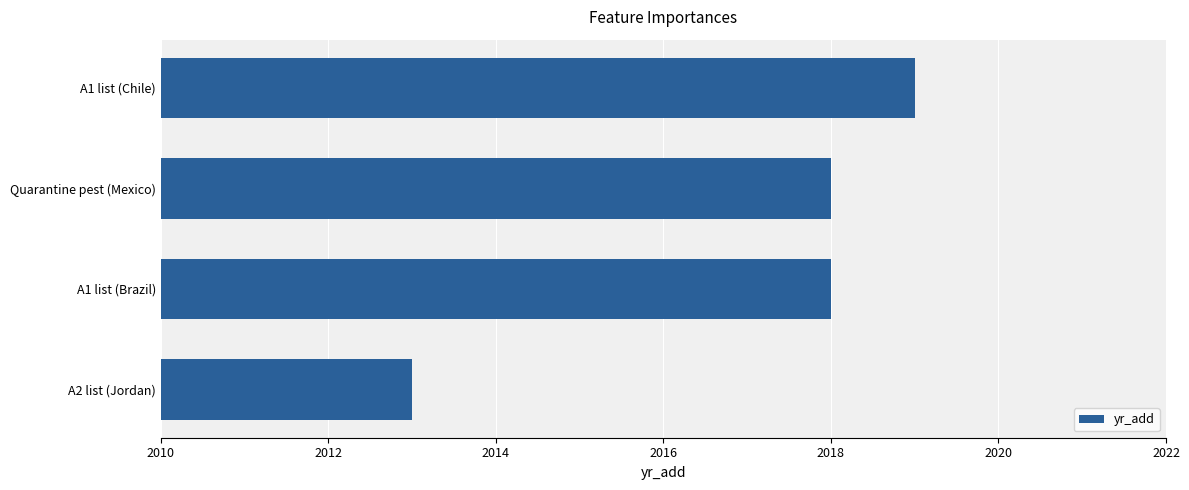

Reading bottom to top, extract all data points from this chart.

2013	2018	2018	2019